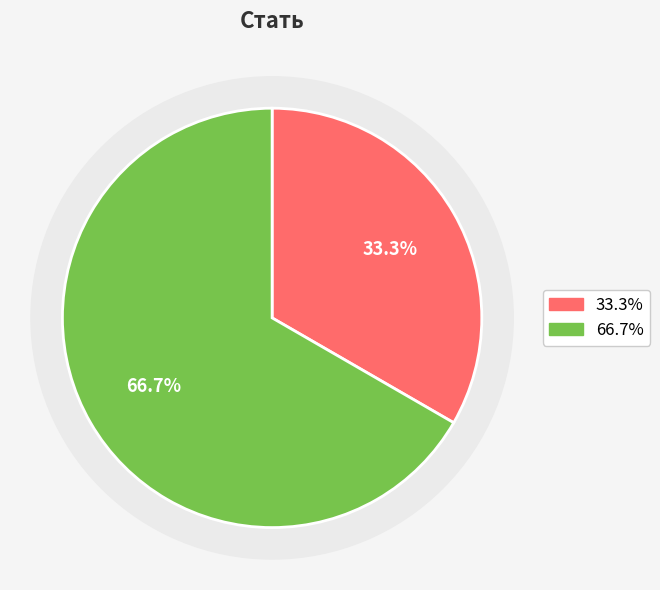

To the nearest percent, what is the difference between the largest and smallest slice percentages?

33%